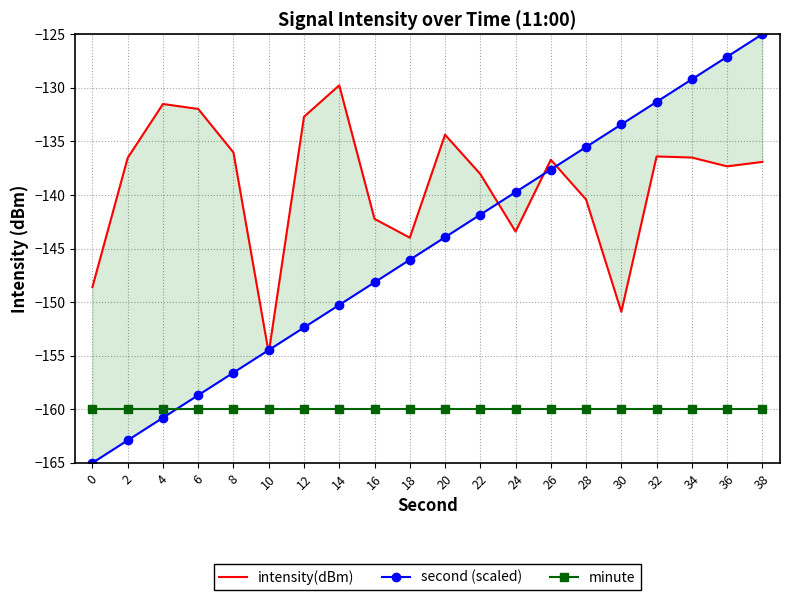

What are all the series names shown in the legend?

intensity(dBm), second (scaled), minute